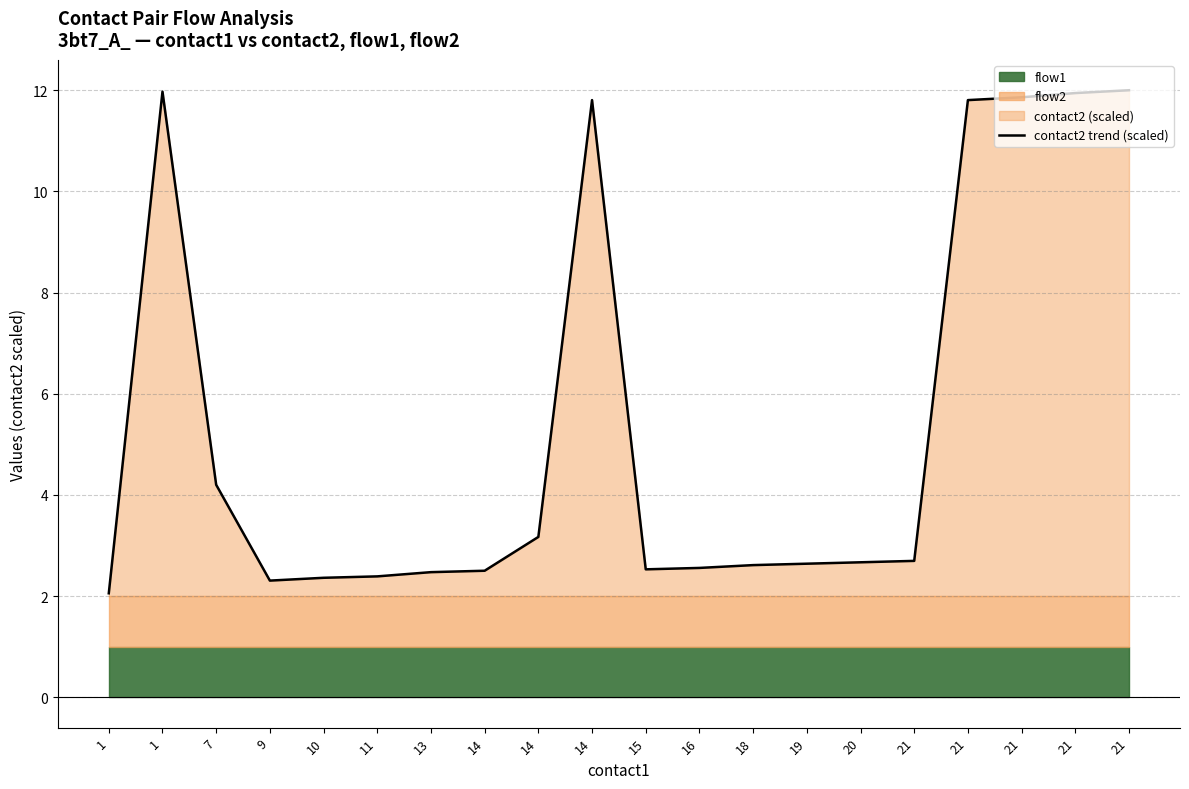

Read the value at 16.

2.6